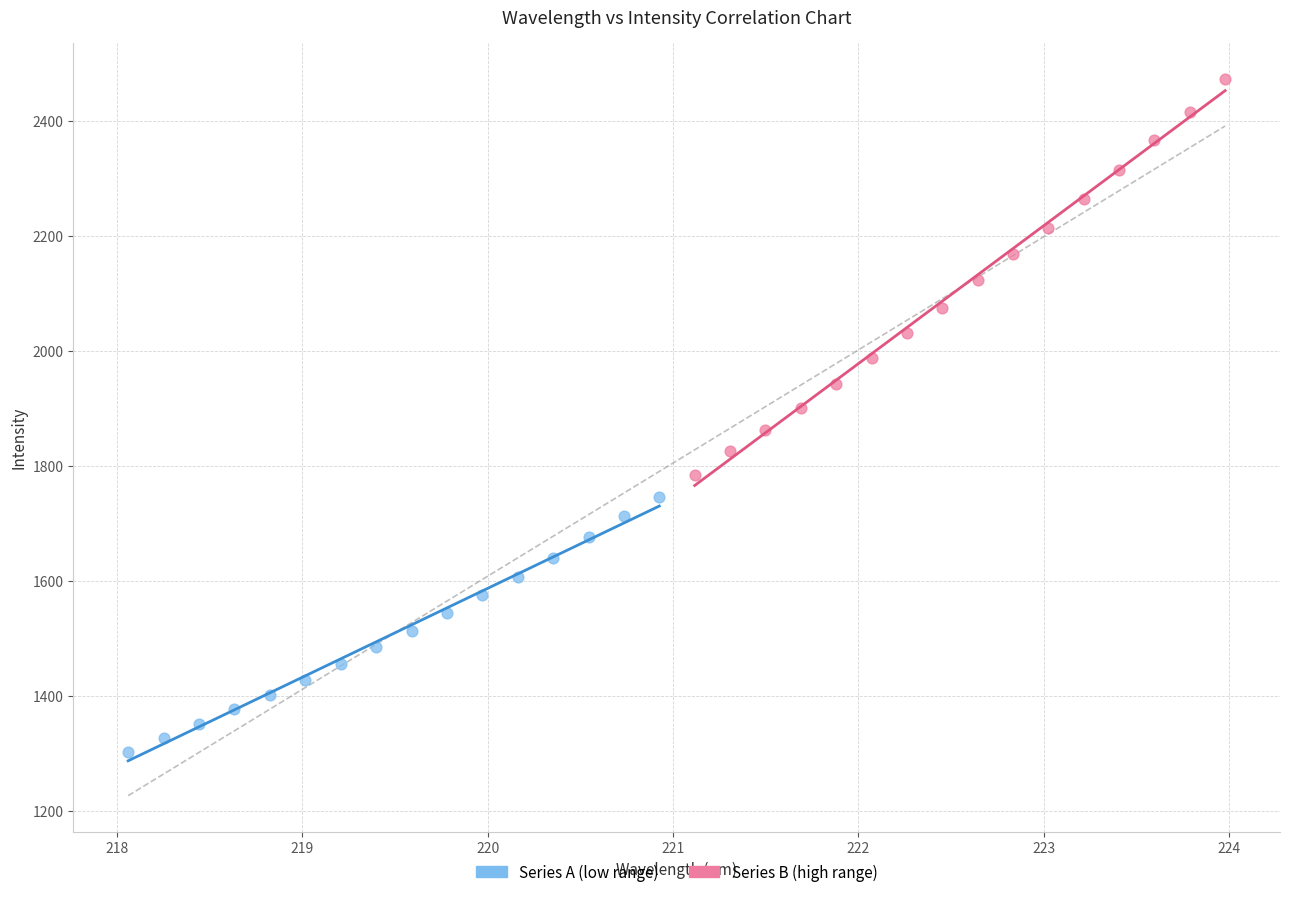

Which series has the widest spread of Y values?

Series B (high range)